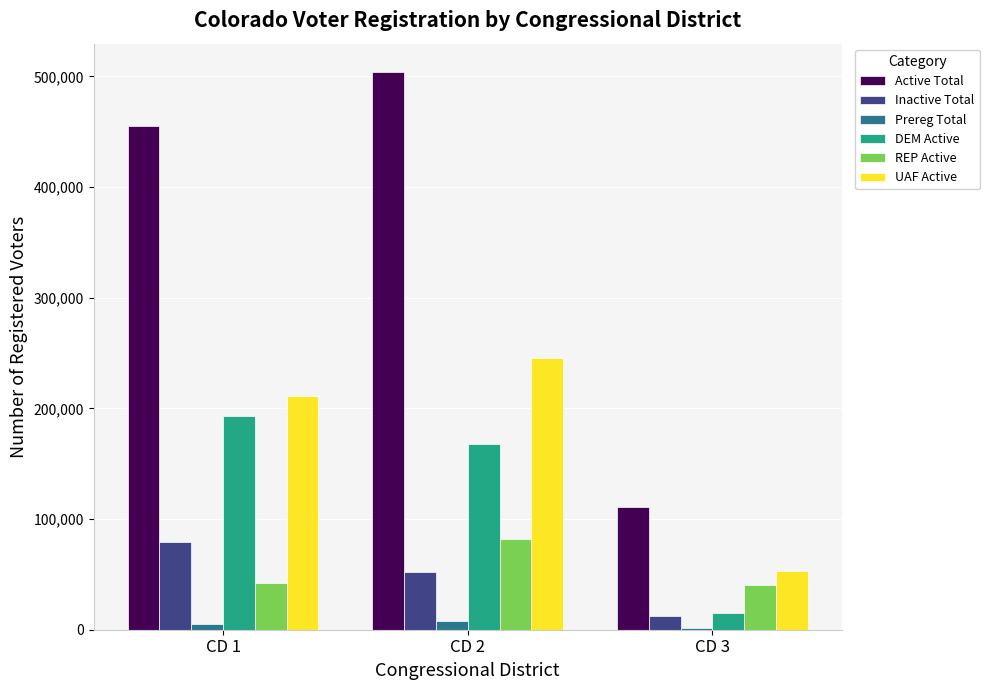

Are the bars horizontal?

No